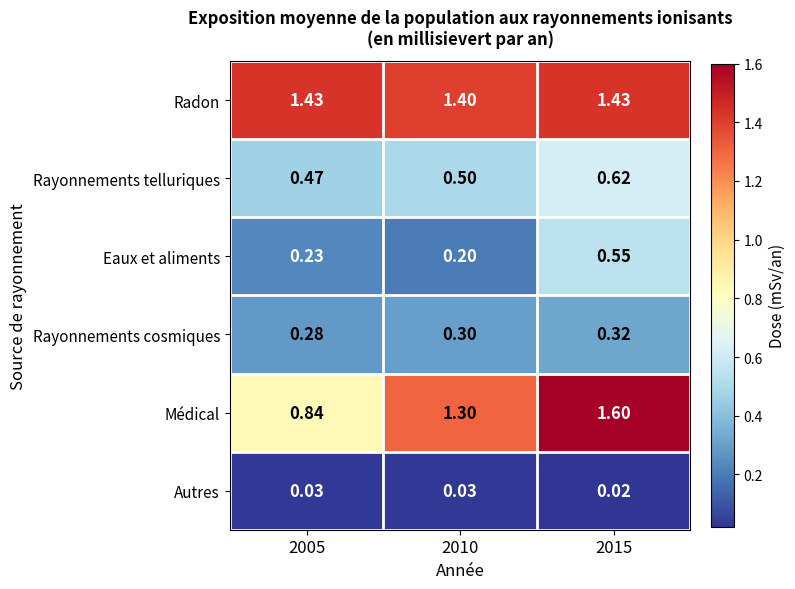

Which label corresponds to the smallest value in the chart?

2015